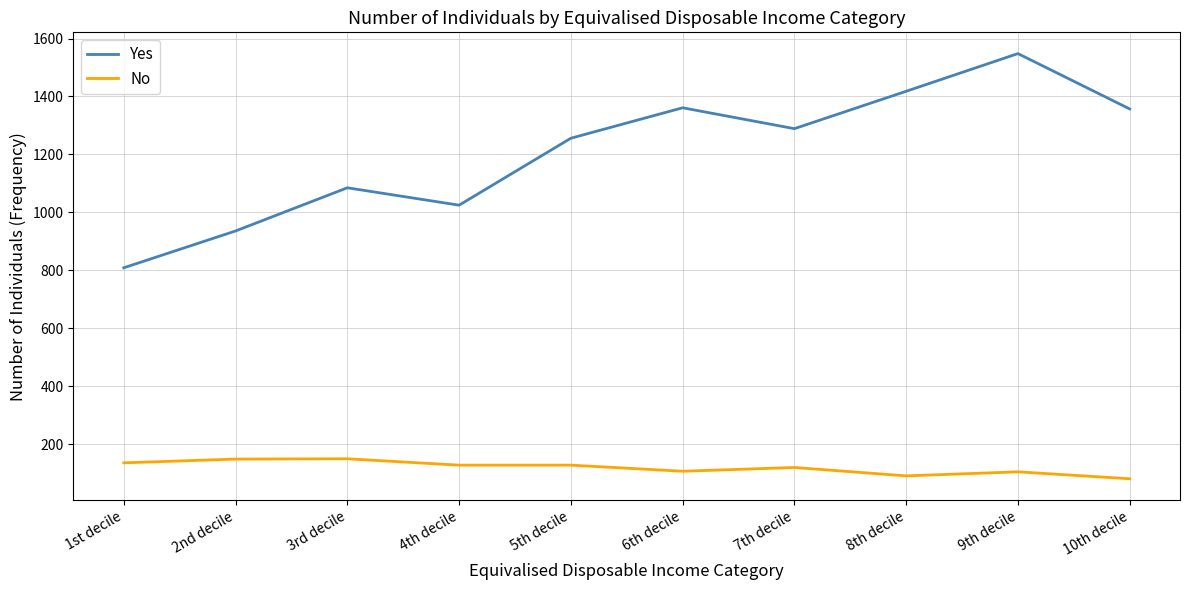

Rank the series by their maximum value, from highest to lowest.

Yes, No